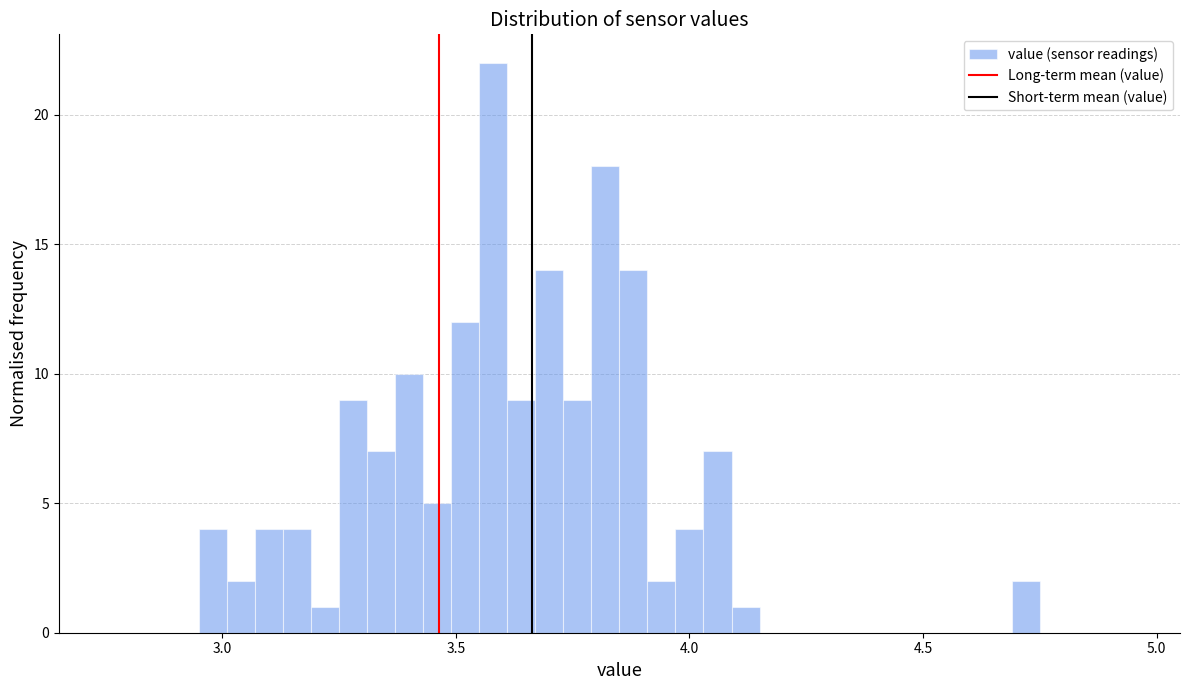

Around what value on the x-axis is the tallest bar? Give the approximate position of its centre, as read against the axis.

3.60